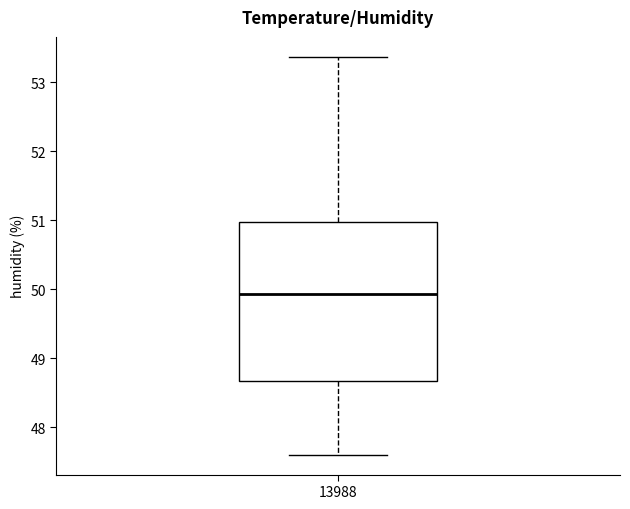

Where is the lower edge of the box at x = 13988 on the y-axis? The values are not printed on the chart, so give them approximately, as read against the axis.

48.7